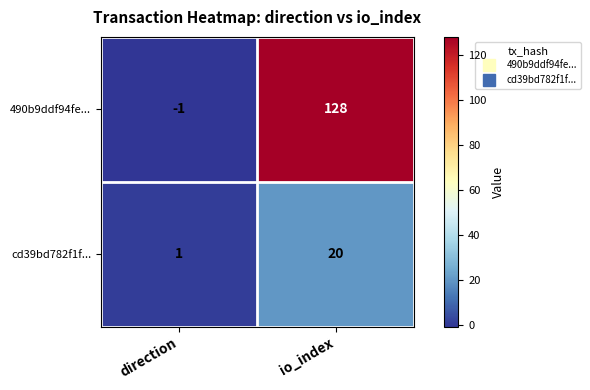

Which series has the largest range (max minus min)?

490b9ddf94fe...